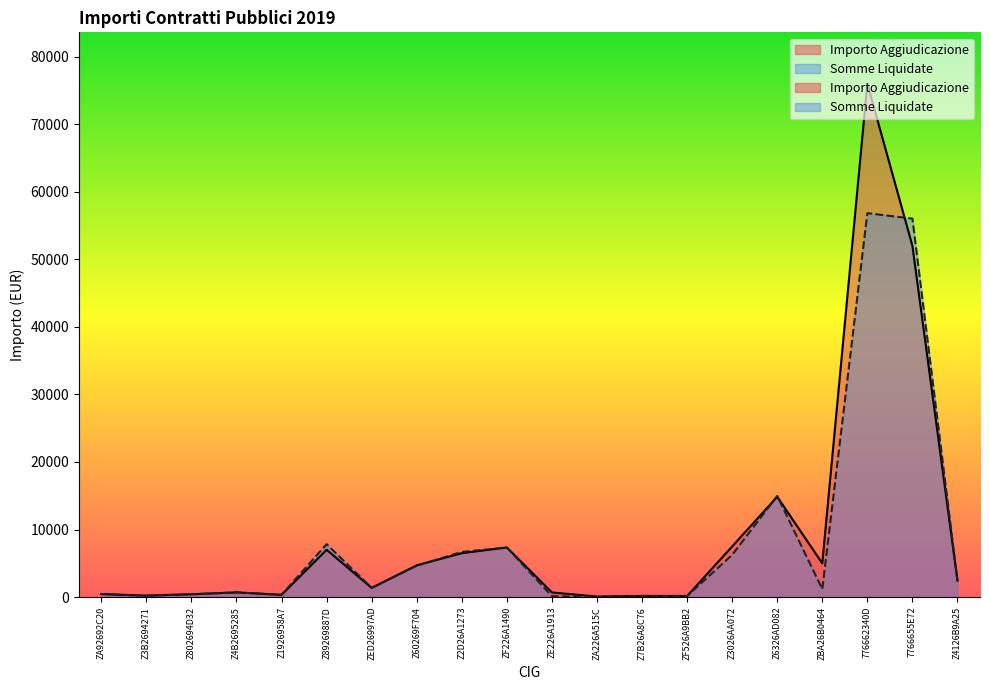

How many positive values does the Somme Liquidate series have?

19